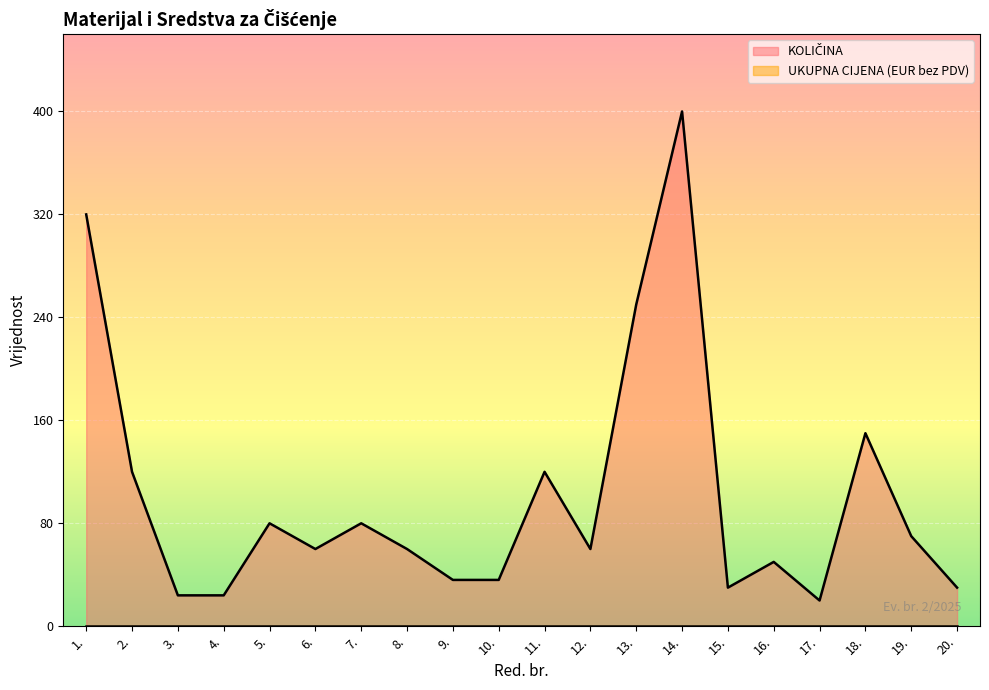

How many distinct data groups are displayed?

2